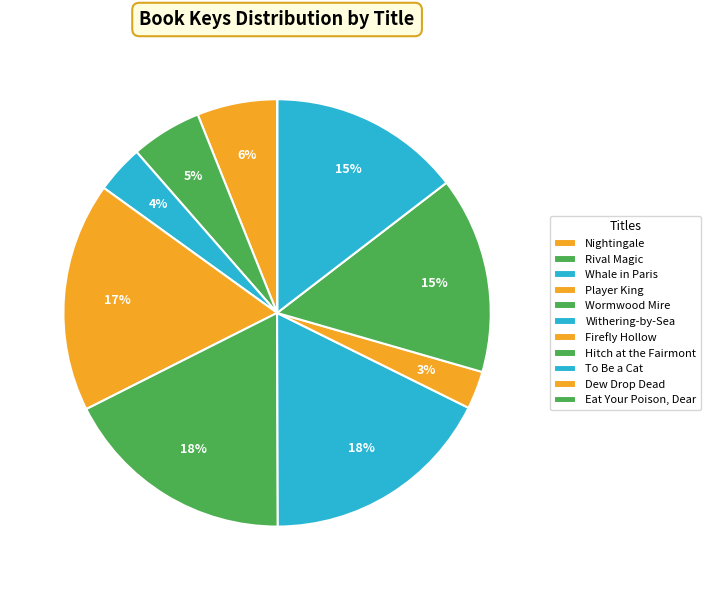

What portion of the pie excludes Wormwood Mire?

82.4%